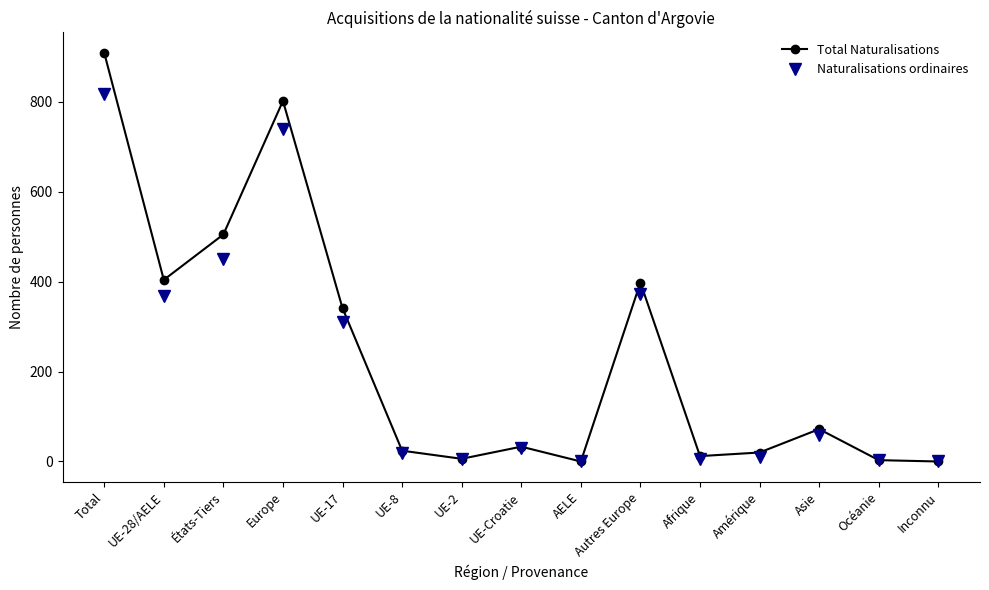

What is the average value of the Naturalisations ordinaires series?

213